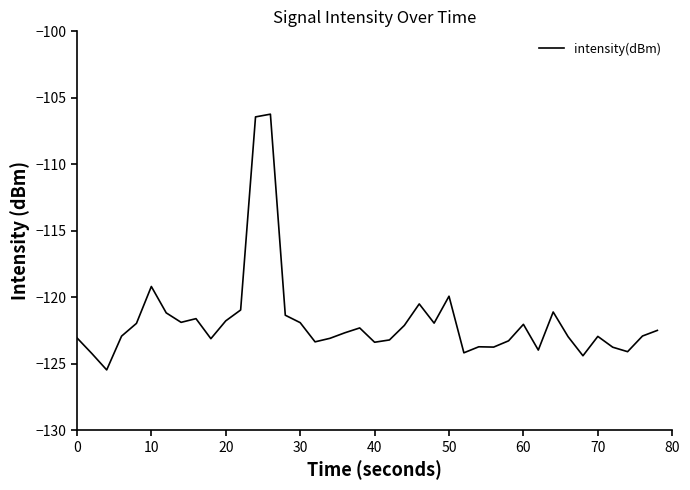

What is the maximum value shown in the chart?

-106.2